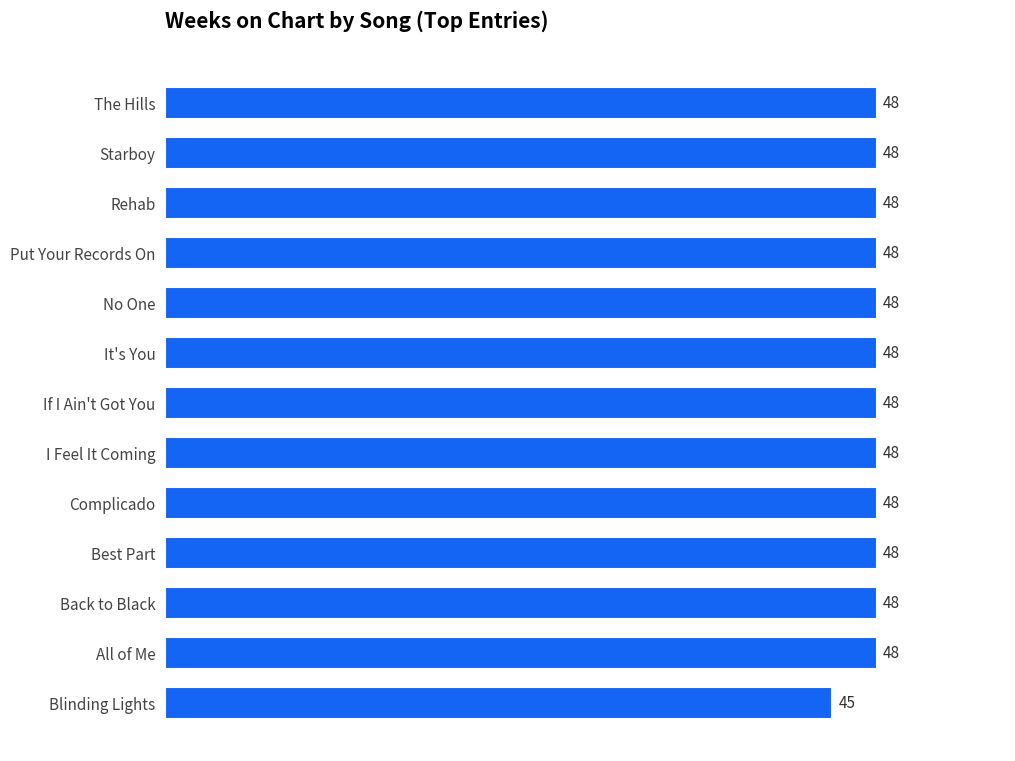

What is the label of the 1st bar from the top?

The Hills